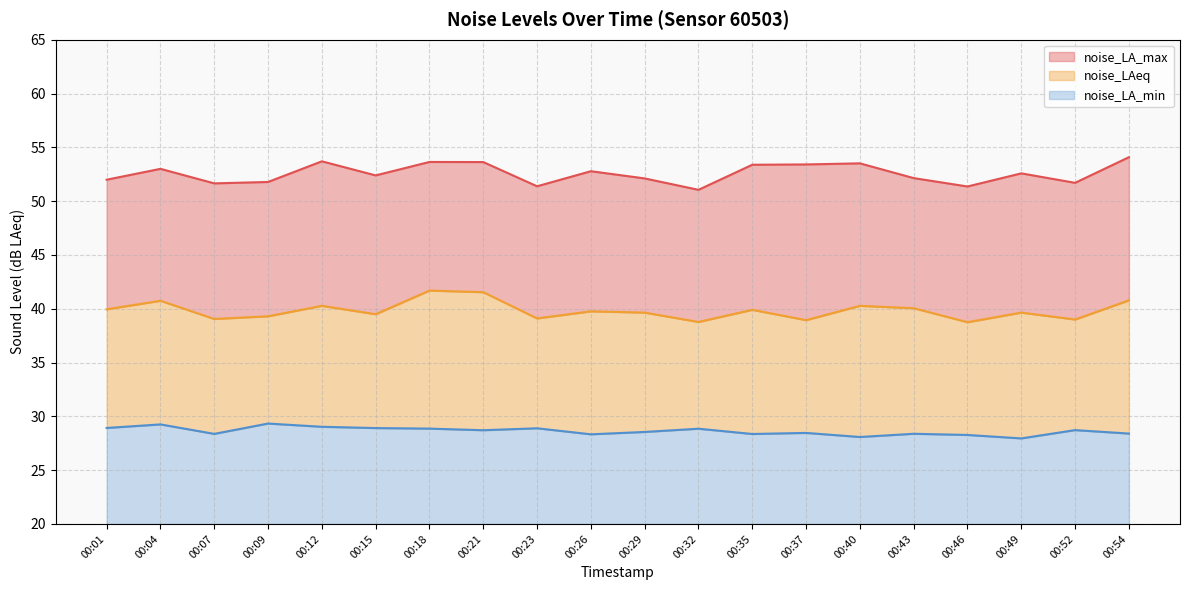

How many lines are shown in the chart?

3